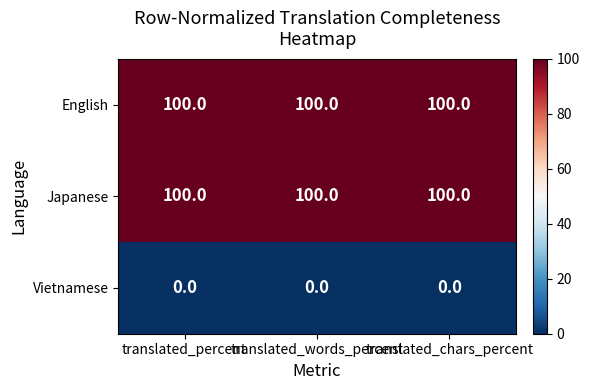

What is the total value across all series at translated_words_percent?

200